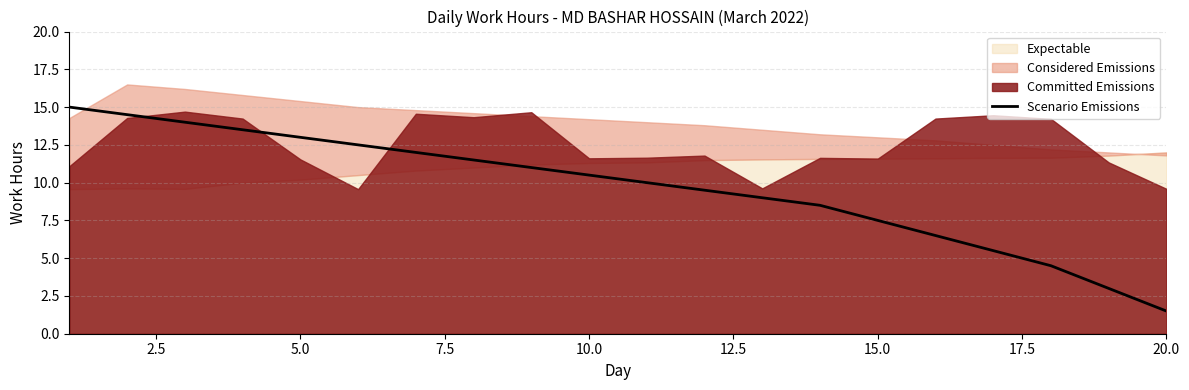

What is the smallest value displayed?

1.5